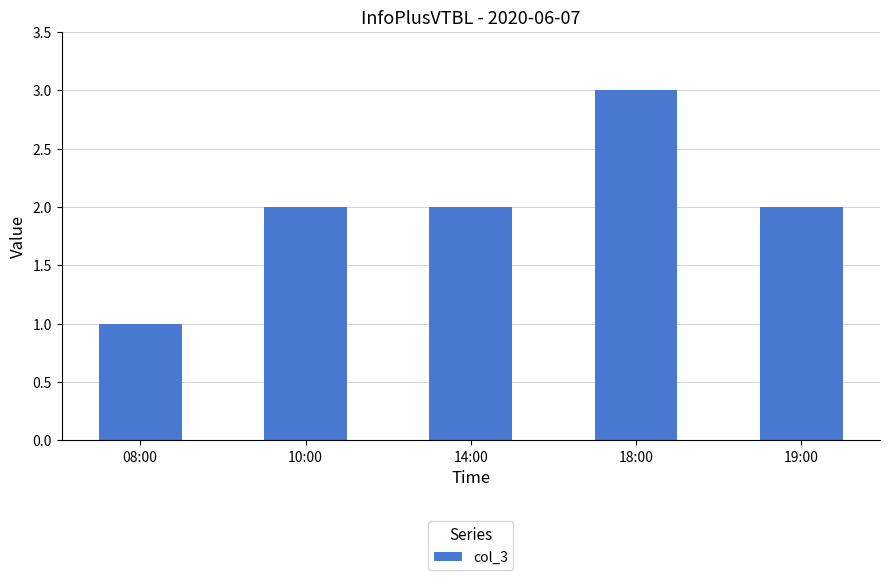

Count the values in the range 2 to 3.

4